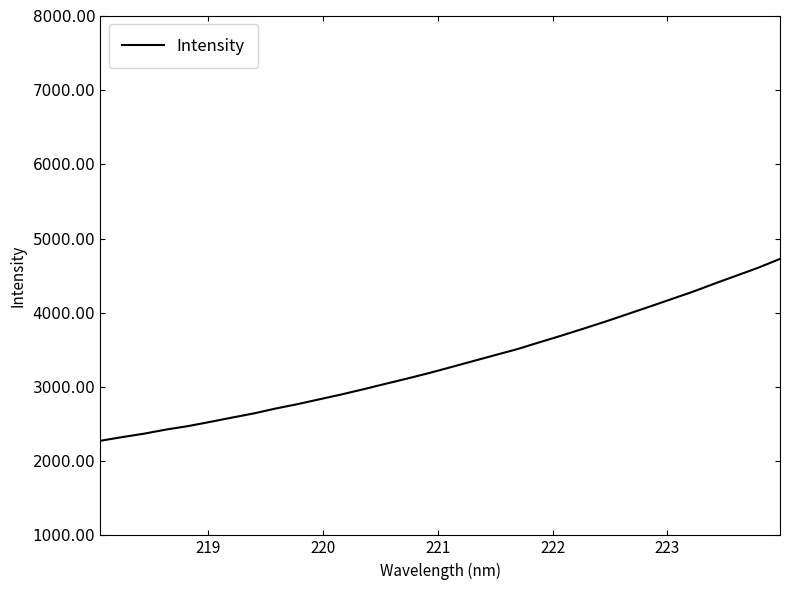

What is the maximum value shown in the chart?

4726.5